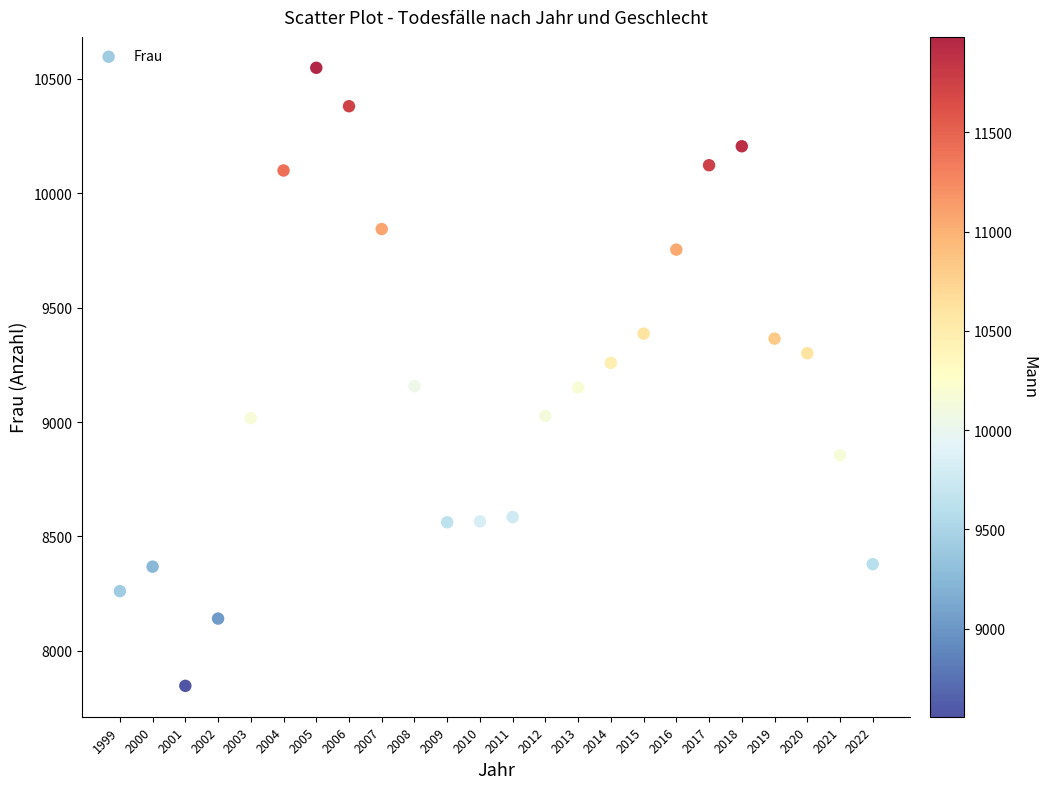

What is the range of Y values (max minus min)?

2702